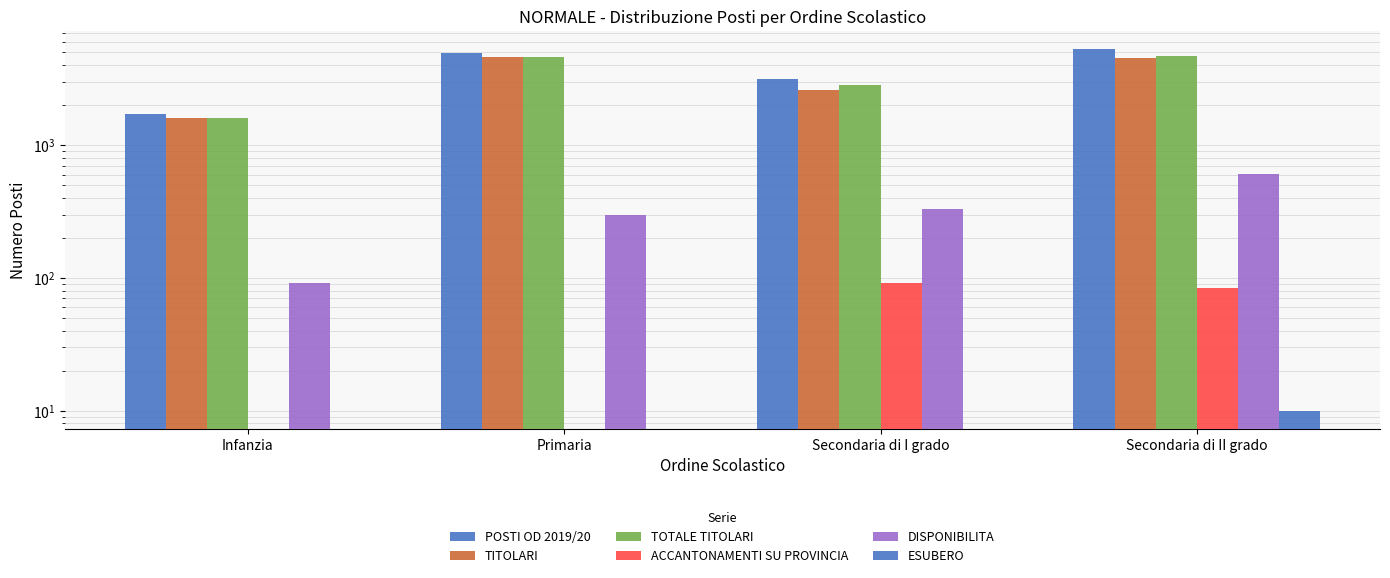

Rank the categories by ACCANTONAMENTI SU PROVINCIA value from lowest to highest.

Infanzia, Primaria, Secondaria di II grado, Secondaria di I grado